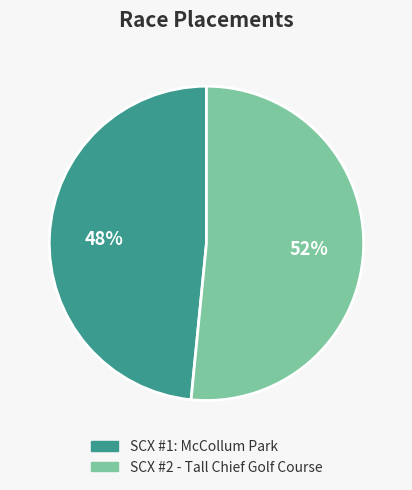

How many segments does this pie chart have?

2